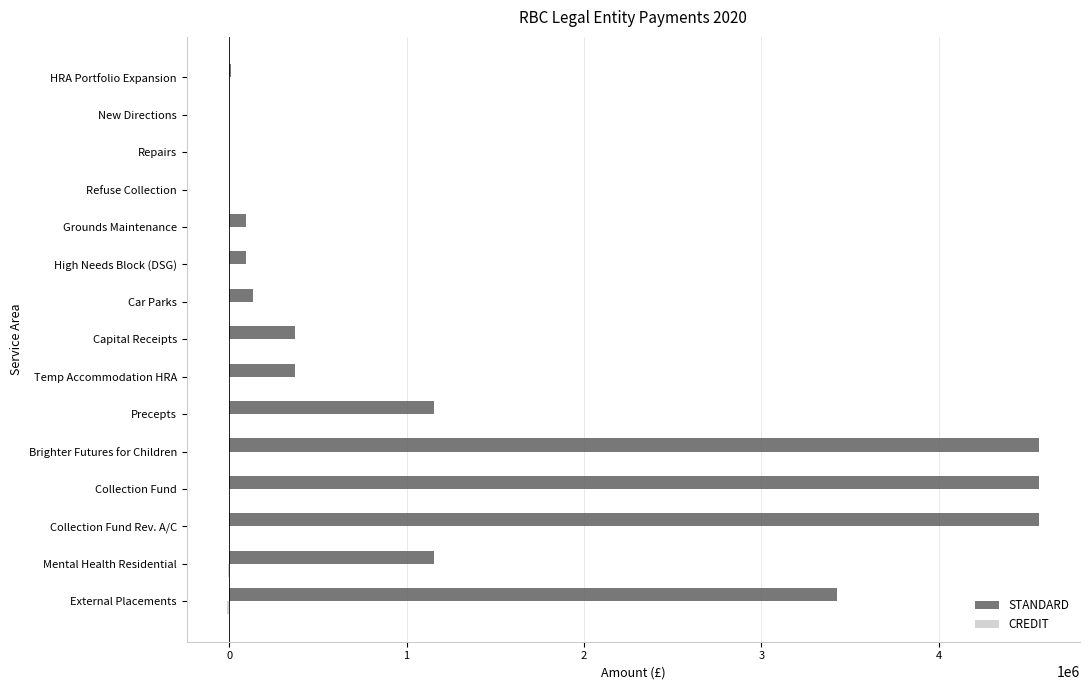

True or false: STANDARD has a value of 1015588.5 at Collection Fund Rev. A/C.

False